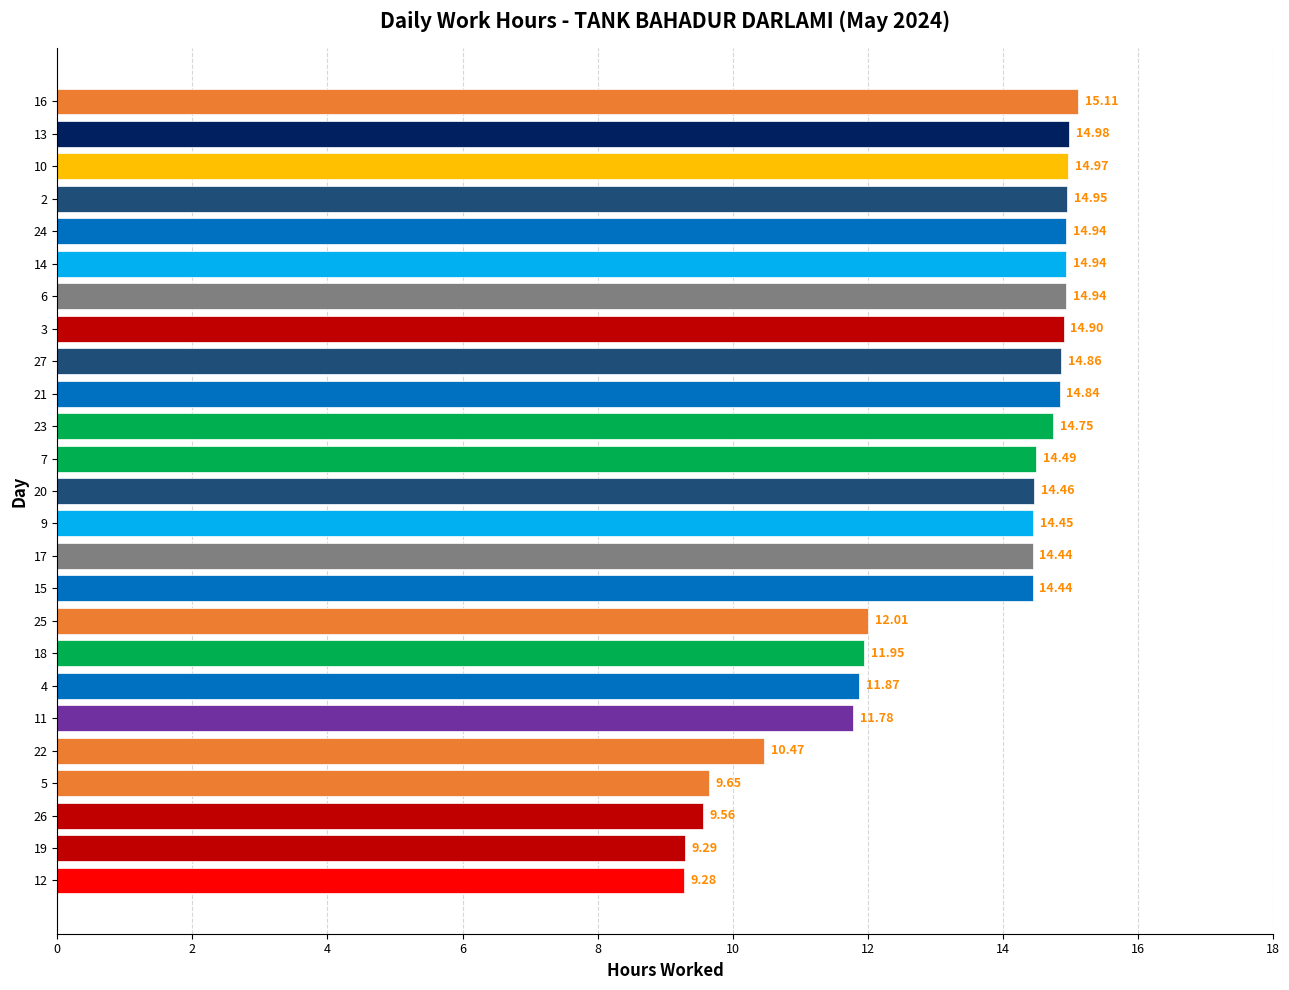

Are the bars horizontal?

Yes